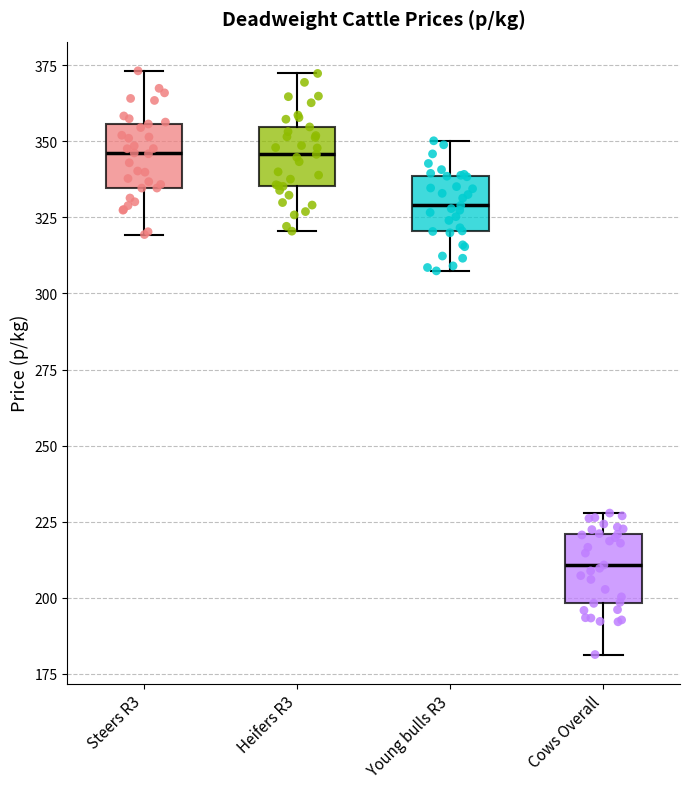

Where does the upper whisker of the box for Heifers R3 end on the y-axis? The values are not printed on the chart, so give them approximately, as read against the axis.

370